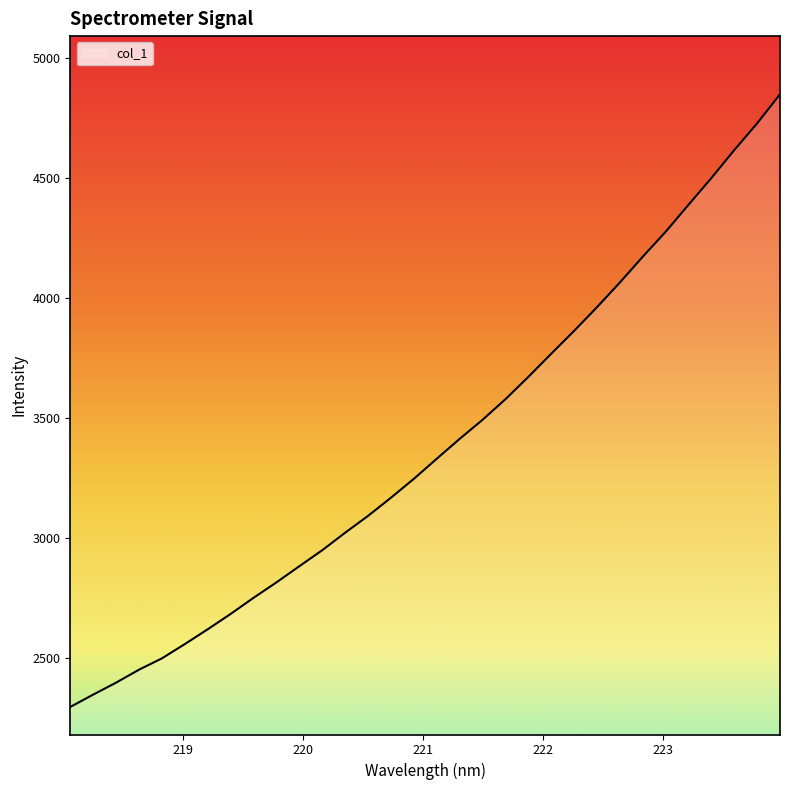

What is the maximum value shown in the chart?

4849.6